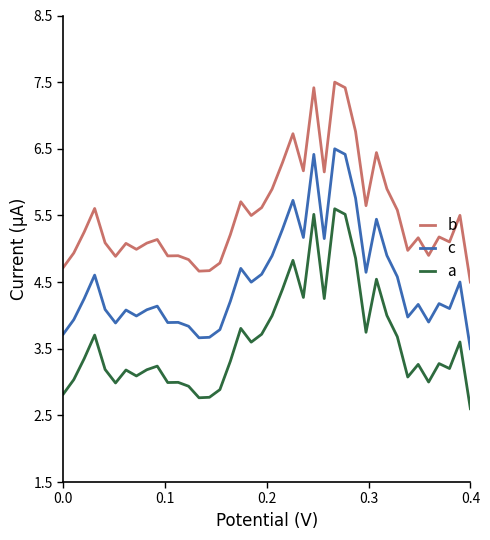

What is the difference between the maximum and minimum values in the a series?

3.0